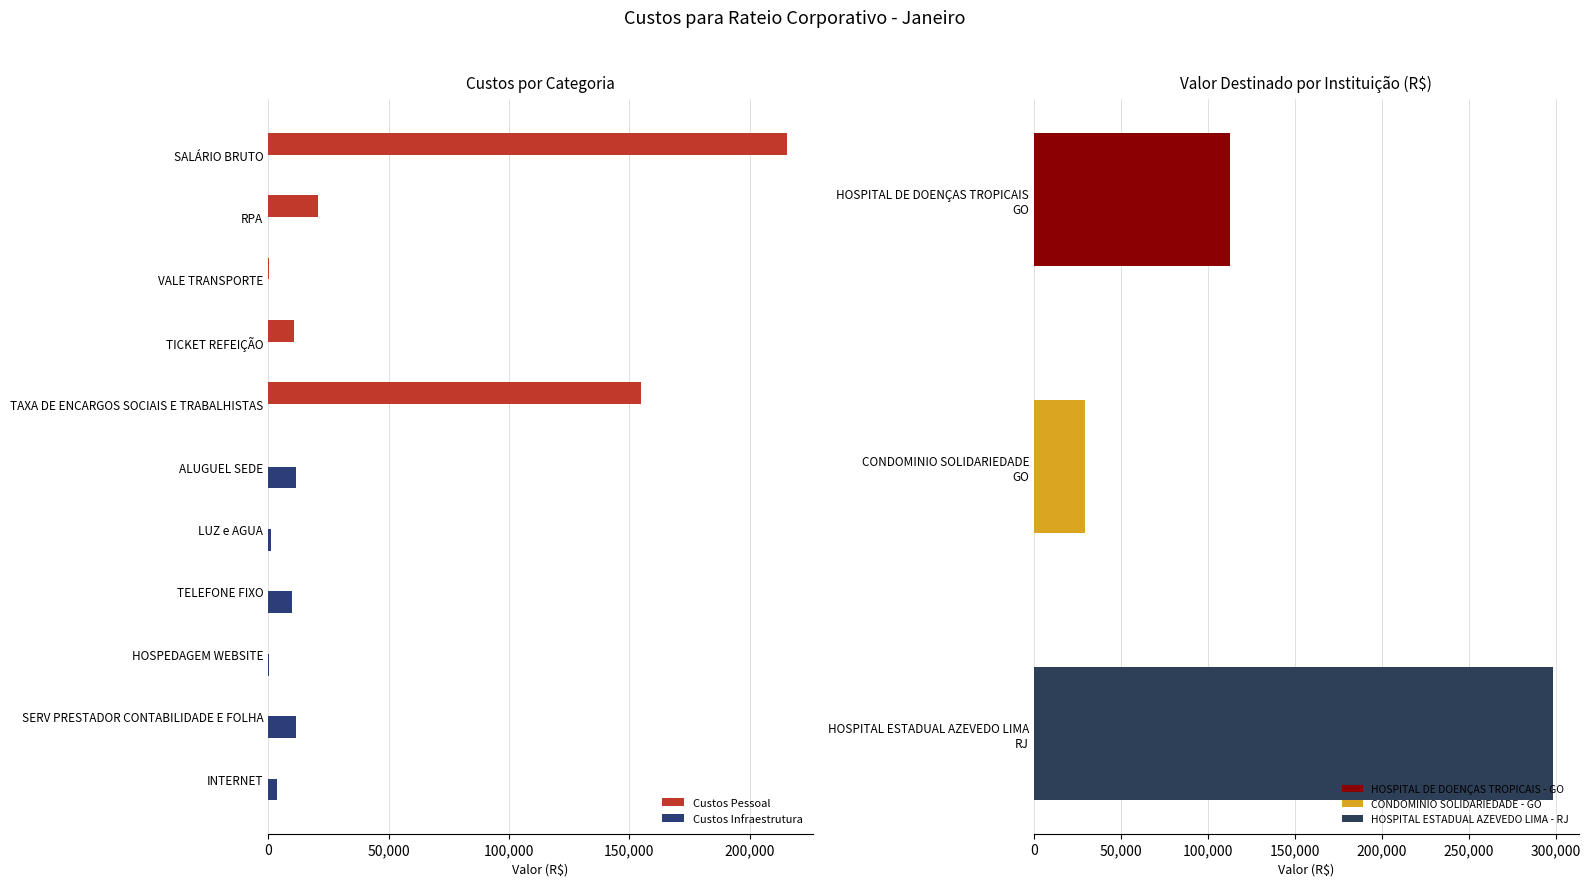

The value of Custos Pessoal at RPA is 32631.4. True or false?

False